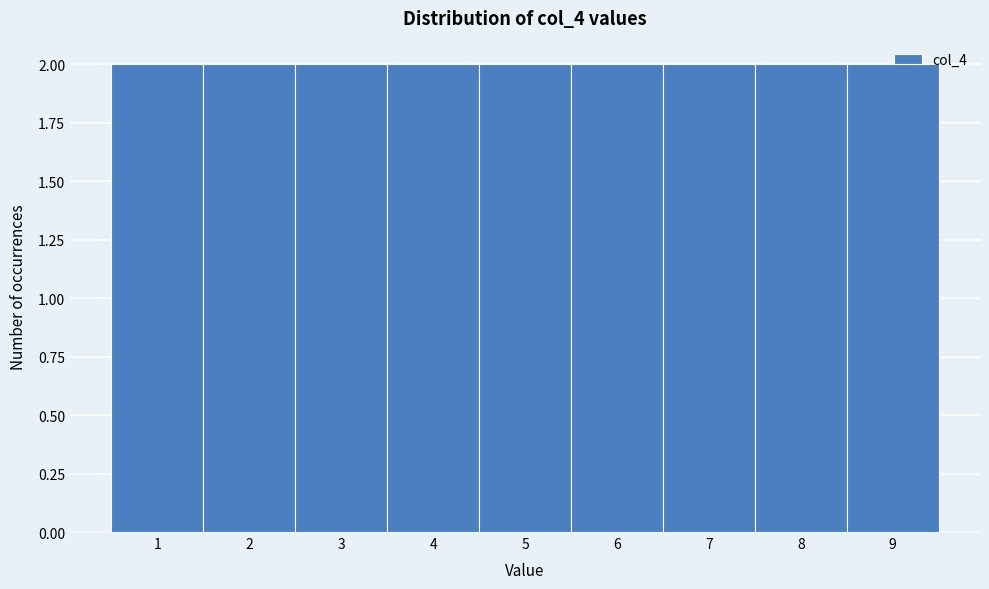

Reading left to right, list every bar in this chart as the range it spans on the x-axis followed by its height. The values are not printed on the chart, so give them approximately, as read against the axis.

0.5 to 1.5: 2
1.5 to 2.5: 2
2.5 to 3.5: 2
3.5 to 4.5: 2
4.5 to 5.5: 2
5.5 to 6.5: 2
6.5 to 7.5: 2
7.5 to 8.5: 2
8.5 to 9.5: 2